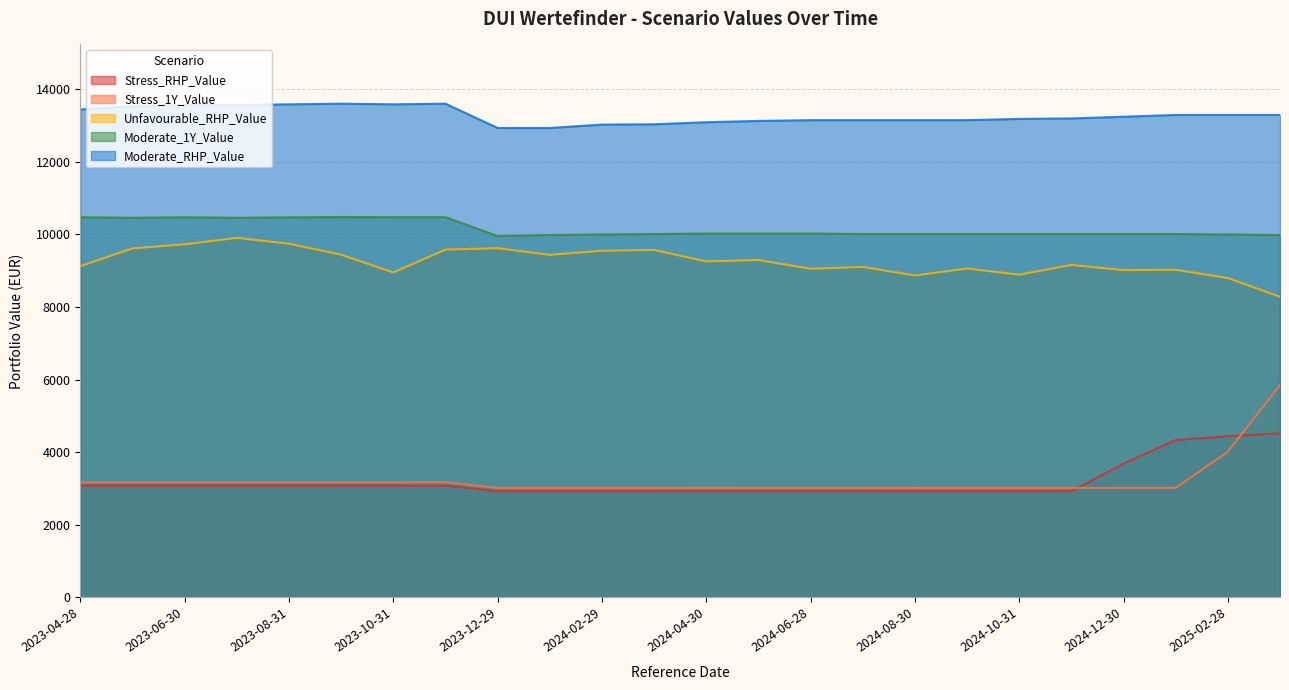

What is the smallest value displayed?

2923.9